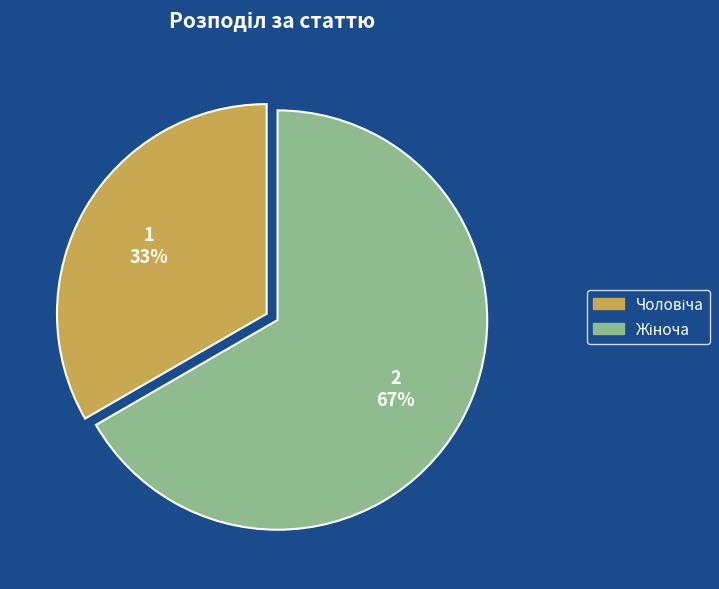

Is there any slice that represents more than half of the pie?

Yes